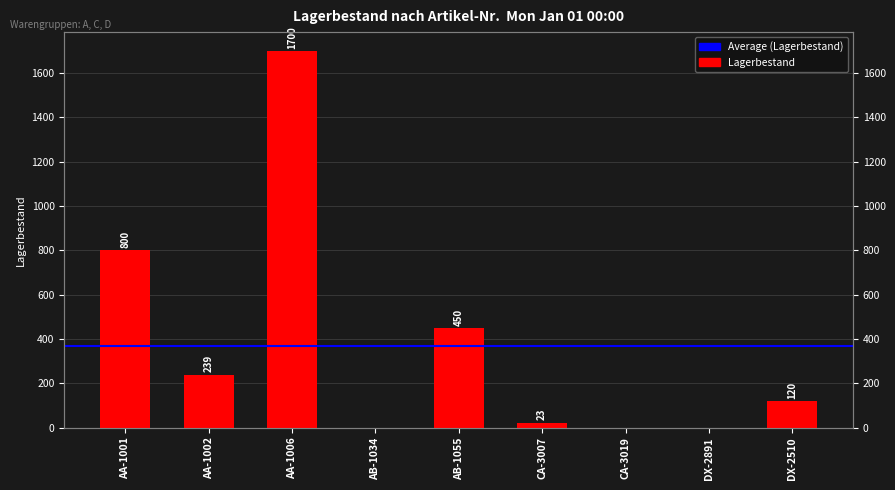

The chart shows a value of 0 at DX-2891. True or false?

True